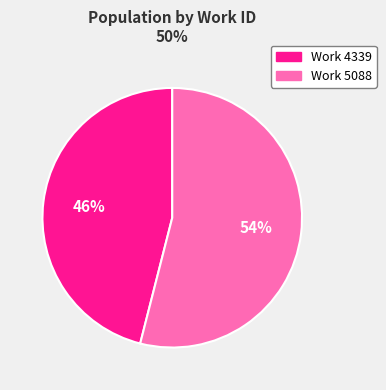

To the nearest percent, what is the difference between the largest and smallest slice percentages?

8%